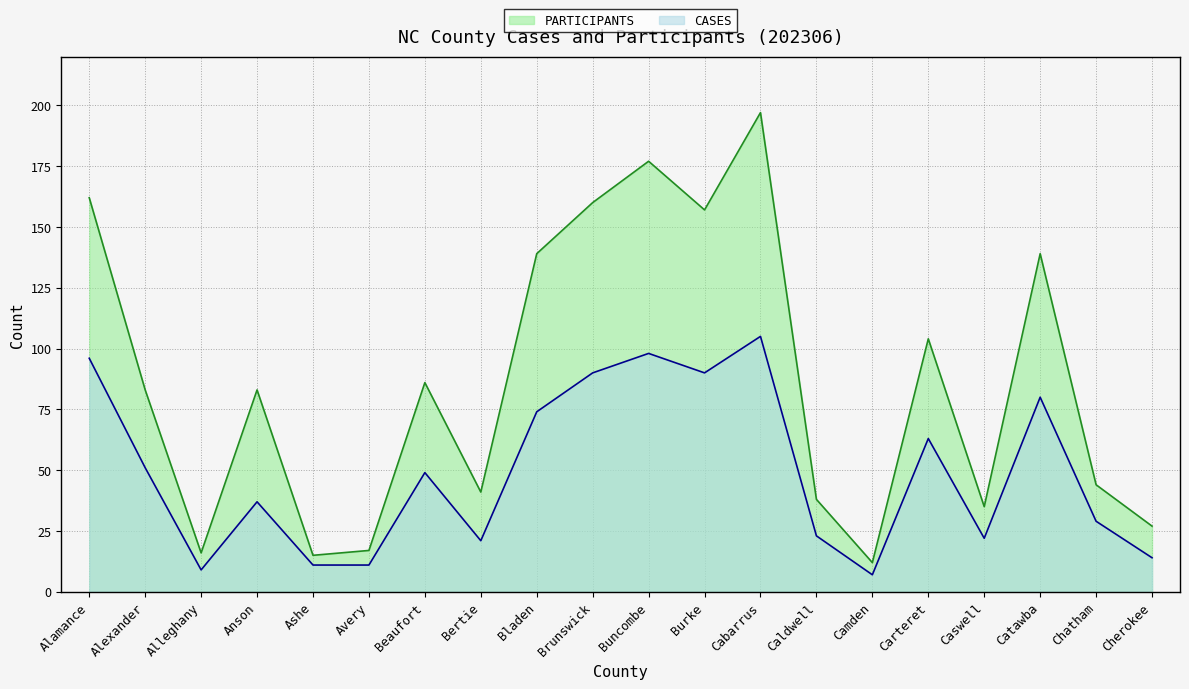

True or false: CASES and PARTICIPANTS intersect in this chart.

False